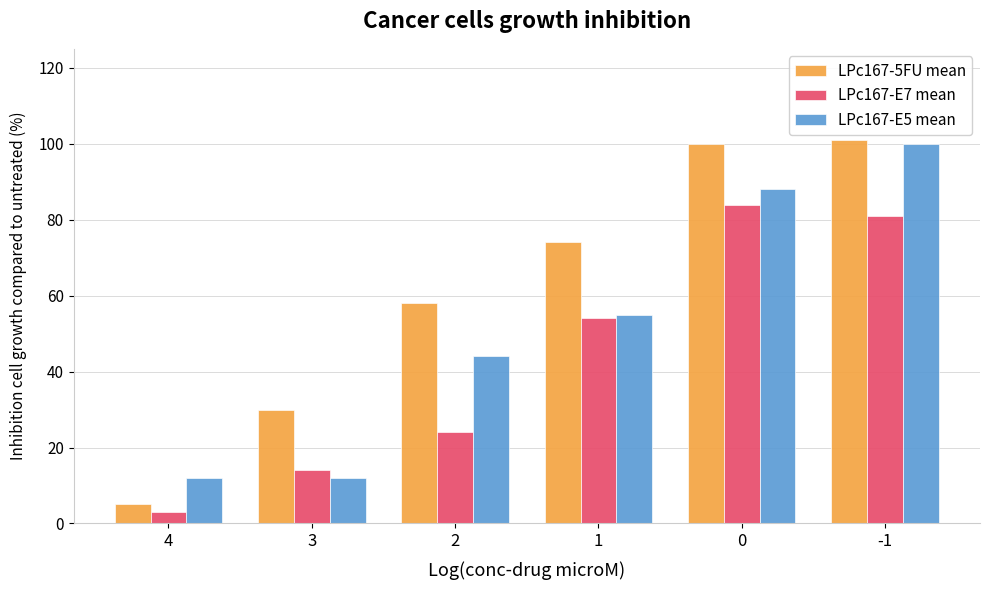

Reading left to right, transcribe all the data shown in this chart.

LPc167-5FU mean: 5	30	58	74	100	101
LPc167-E7 mean: 3	14	24	54	84	81
LPc167-E5 mean: 12	12	44	55	88	100